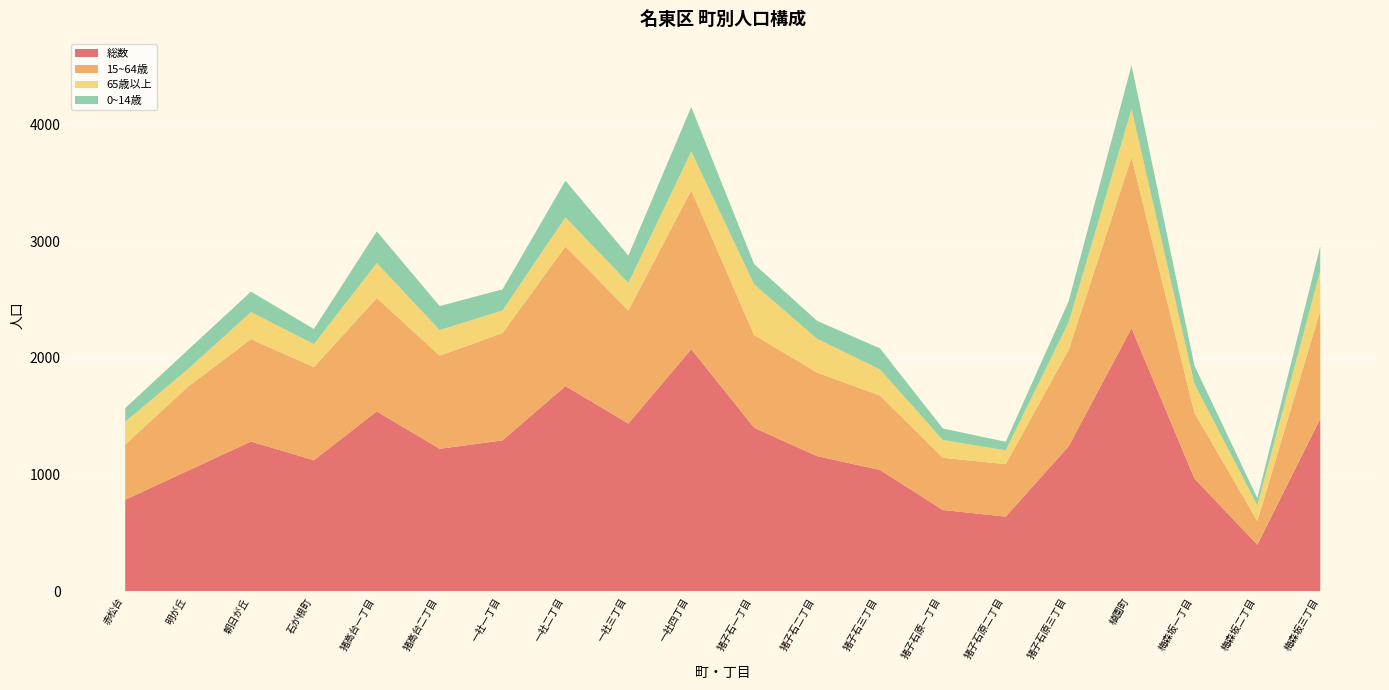

Reading left to right, what are all the values shown in this chart?

総数: 785	1035	1284	1124	1542	1222	1294	1759	1438	2075	1402	1159	1041	698	641	1243	2254	967	400	1479
15~64歳: 473	719	876	797	971	797	919	1196	968	1359	794	716	637	447	449	826	1464	563	203	925
65歳以上: 195	151	233	197	300	219	194	249	236	334	434	289	224	152	119	237	413	247	134	339
0~14歳: 117	165	175	130	271	206	181	314	234	382	174	154	180	99	73	180	376	157	63	215